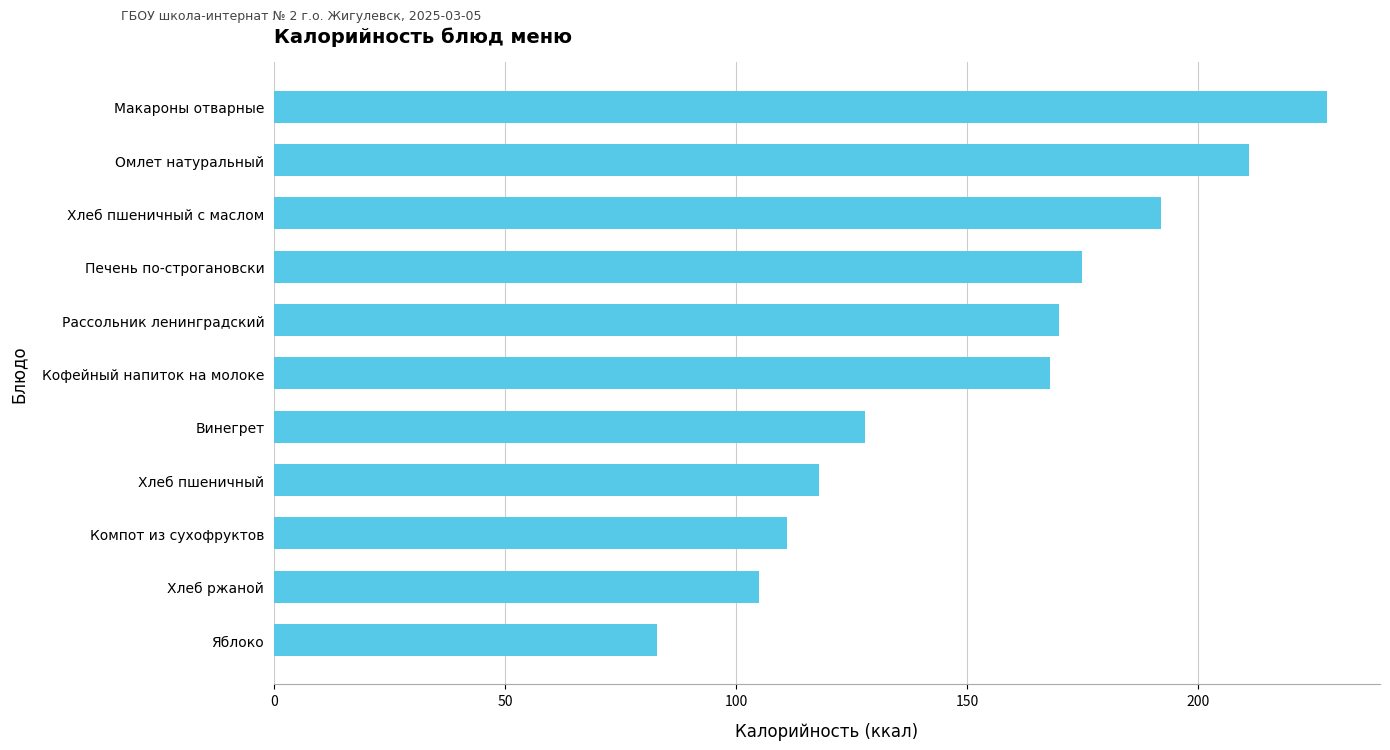

Which has a higher value, Омлет натуральный or Хлеб пшеничный с маслом?

Омлет натуральный